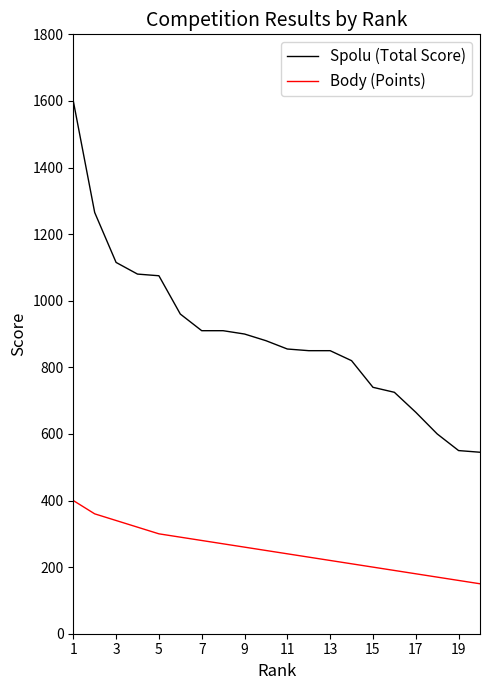

Which series has the widest spread of values?

Spolu (Total Score)